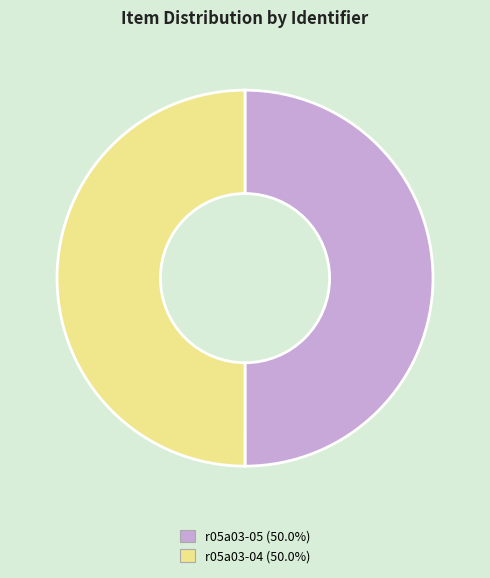

True or false: r05a03-04 accounts for 50% of the total.

True